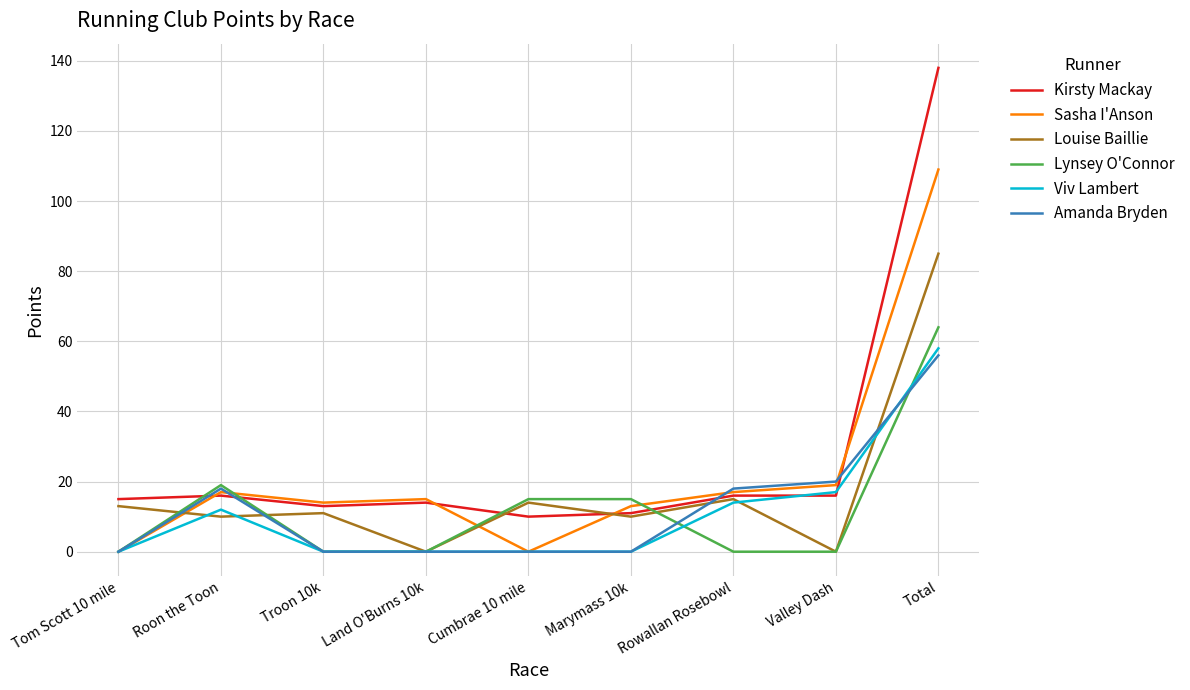

Reading left to right, transcribe all the data shown in this chart.

Kirsty Mackay: Tom Scott 10 mile=15	Roon the Toon=16	Troon 10k=13	Land O'Burns 10k=14	Cumbrae 10 mile=10	Marymass 10k=11	Rowallan Rosebowl=16	Valley Dash=16	Total=138
Sasha I'Anson: Tom Scott 10 mile=0	Roon the Toon=17	Troon 10k=14	Land O'Burns 10k=15	Cumbrae 10 mile=0	Marymass 10k=13	Rowallan Rosebowl=17	Valley Dash=19	Total=109
Louise Baillie: Tom Scott 10 mile=13	Roon the Toon=10	Troon 10k=11	Land O'Burns 10k=0	Cumbrae 10 mile=14	Marymass 10k=10	Rowallan Rosebowl=15	Valley Dash=0	Total=85
Lynsey O'Connor: Tom Scott 10 mile=0	Roon the Toon=19	Troon 10k=0	Land O'Burns 10k=0	Cumbrae 10 mile=15	Marymass 10k=15	Rowallan Rosebowl=0	Valley Dash=0	Total=64
Viv Lambert: Tom Scott 10 mile=0	Roon the Toon=12	Troon 10k=0	Land O'Burns 10k=0	Cumbrae 10 mile=0	Marymass 10k=0	Rowallan Rosebowl=14	Valley Dash=17	Total=58
Amanda Bryden: Tom Scott 10 mile=0	Roon the Toon=18	Troon 10k=0	Land O'Burns 10k=0	Cumbrae 10 mile=0	Marymass 10k=0	Rowallan Rosebowl=18	Valley Dash=20	Total=56